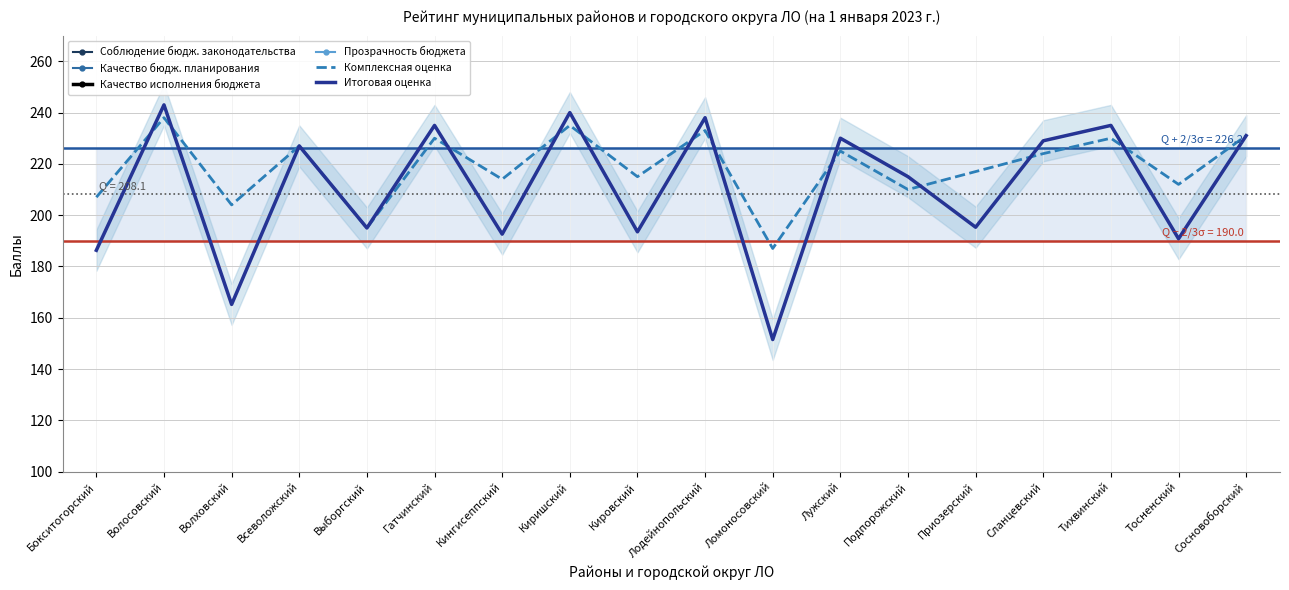

What is the sum of the Соблюдение бюдж. законодательства values at Подпорожский and Лужский?

107.0